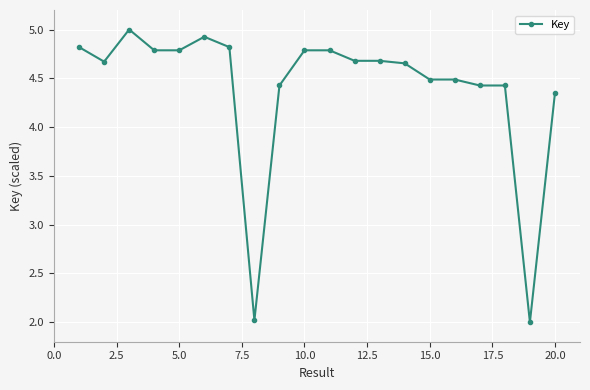

What is the sum of all values?

88.0